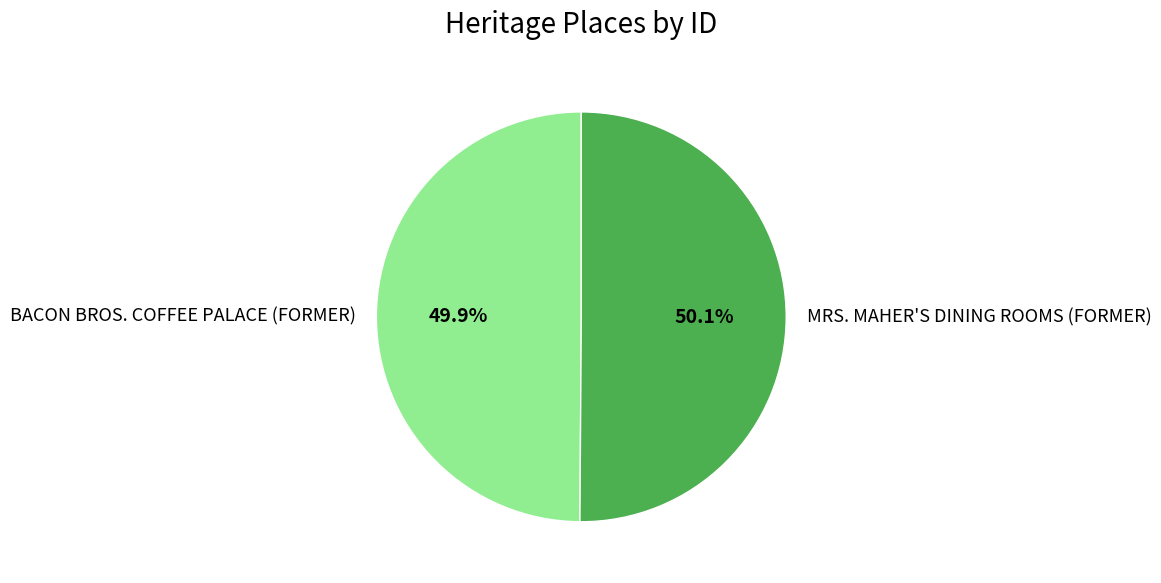

To the nearest percent, what is the combined percentage of BACON BROS. COFFEE PALACE (FORMER) and MRS. MAHER'S DINING ROOMS (FORMER)?

100%